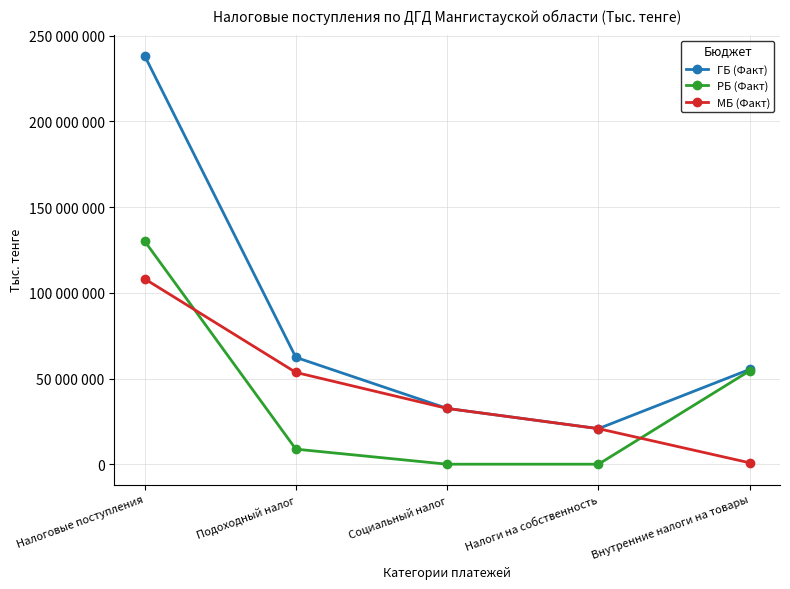

True or false: РБ (Факт) has more than 1 interior local peaks.

False